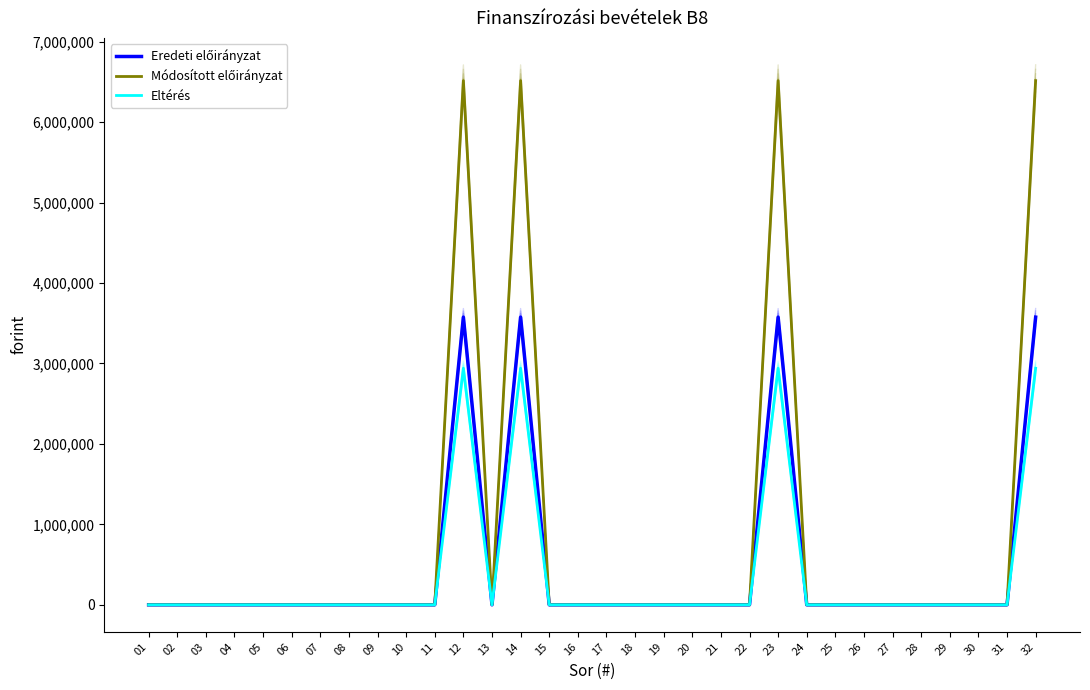

At which category does Eltérés reach its first local valley?

13